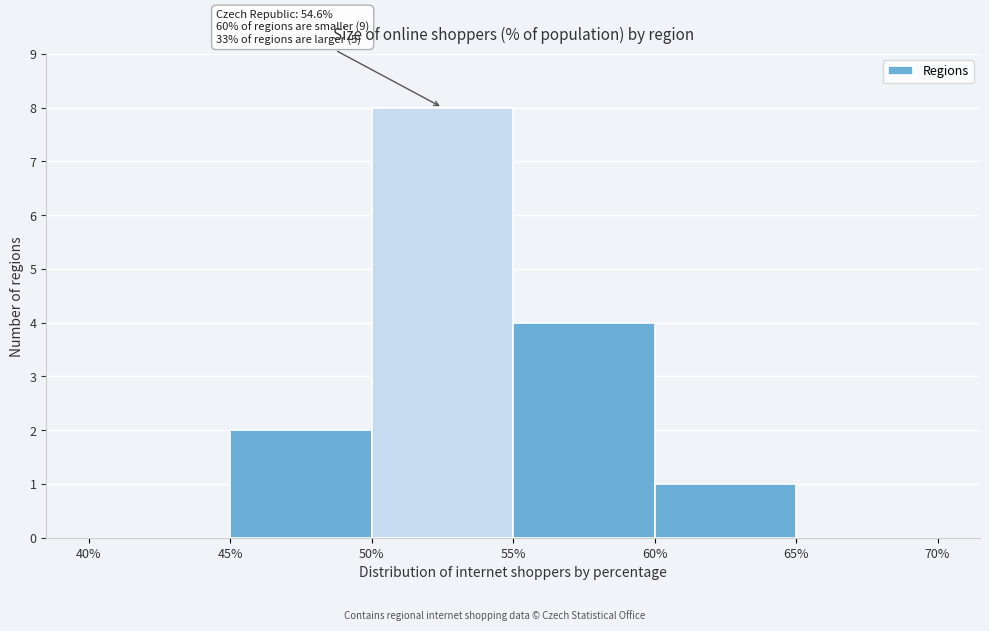

Which range on the x-axis has the tallest bar?

50% to 55%